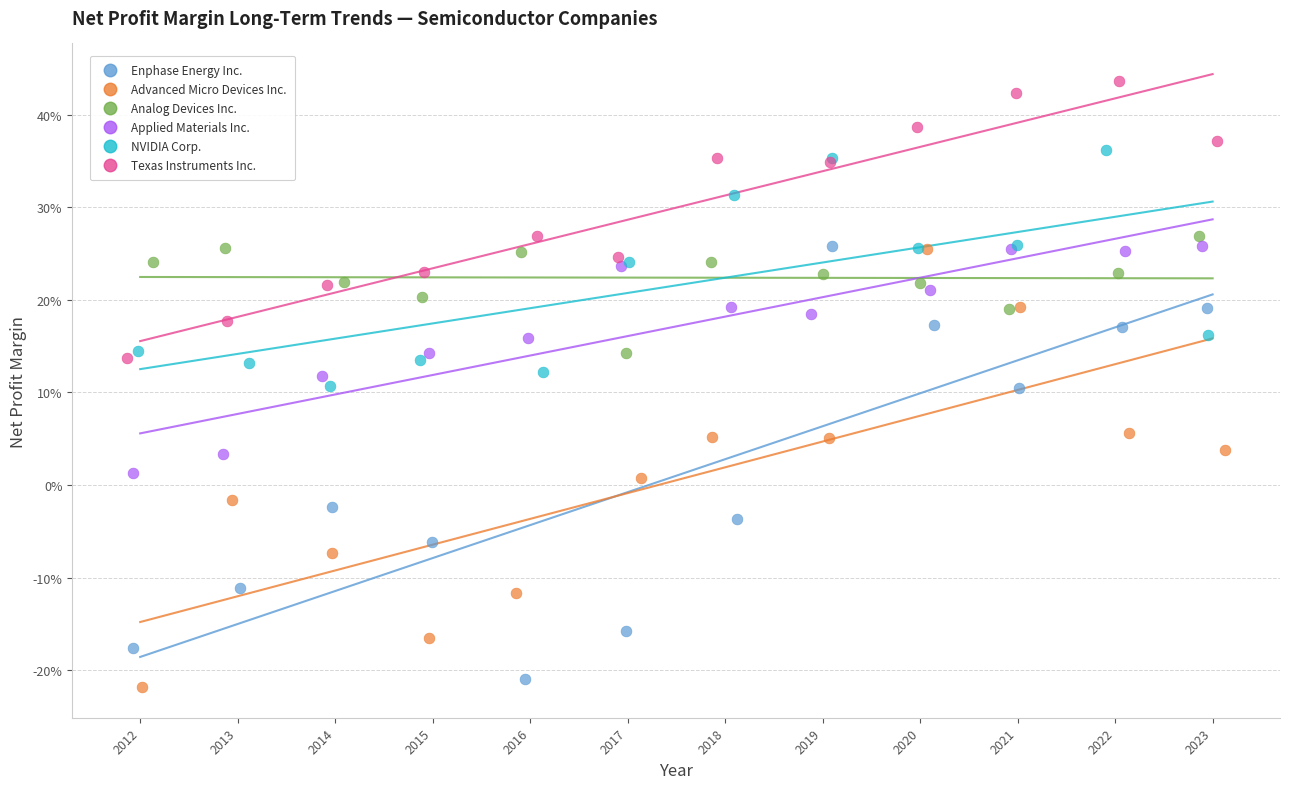

What are all the series names shown in the legend?

Enphase Energy Inc., Advanced Micro Devices Inc., Analog Devices Inc., Applied Materials Inc., NVIDIA Corp., Texas Instruments Inc.